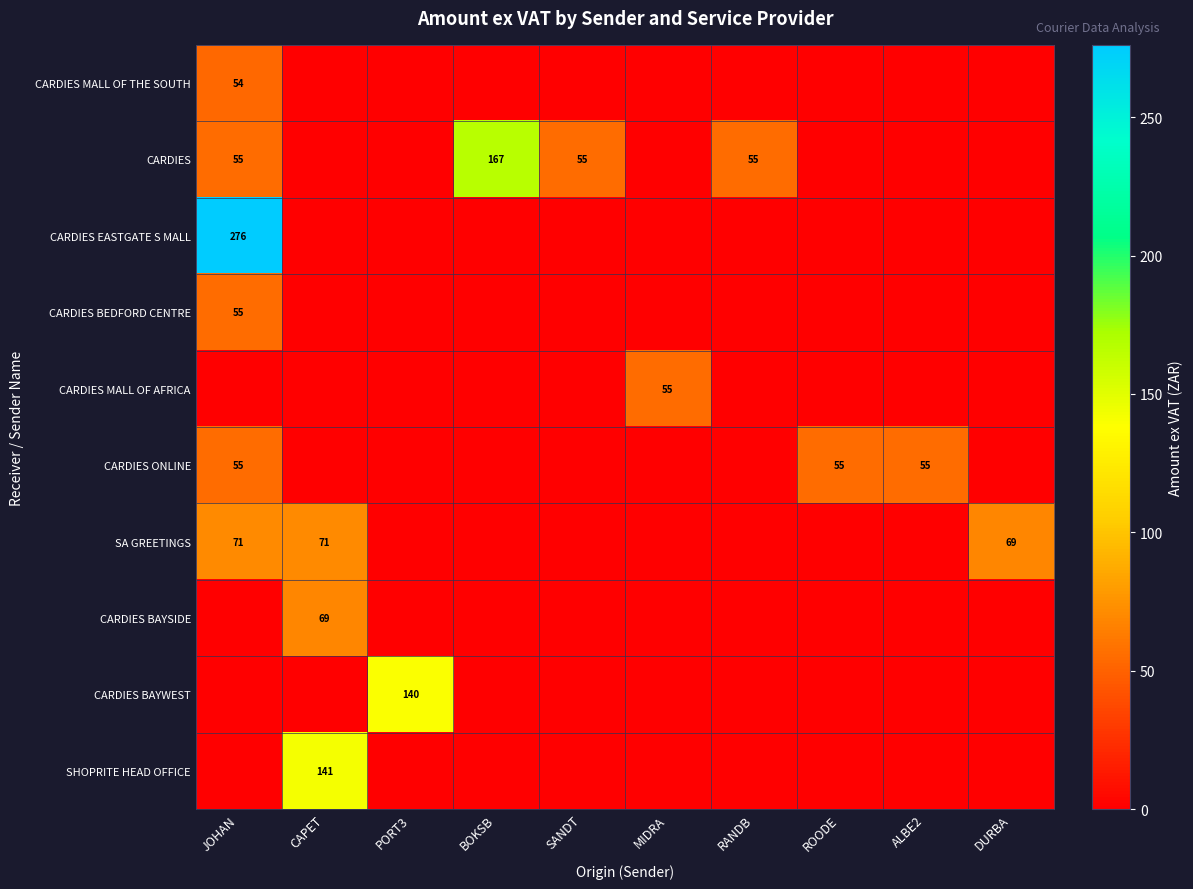

The CARDIES BEDFORD CENTRE series shows 55 at JOHAN. True or false?

True